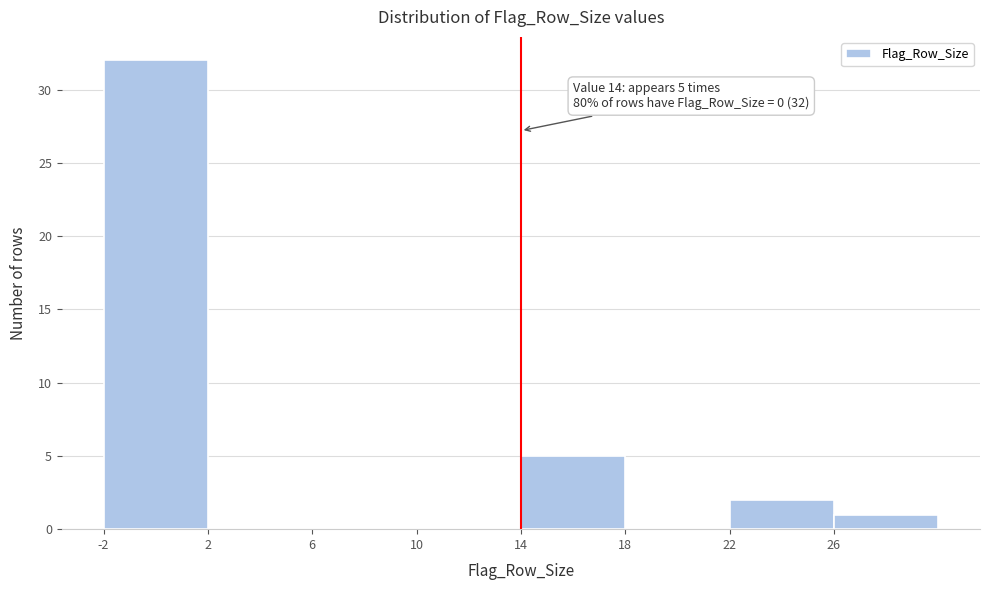

Which range on the x-axis has the tallest bar?

-2 to 2